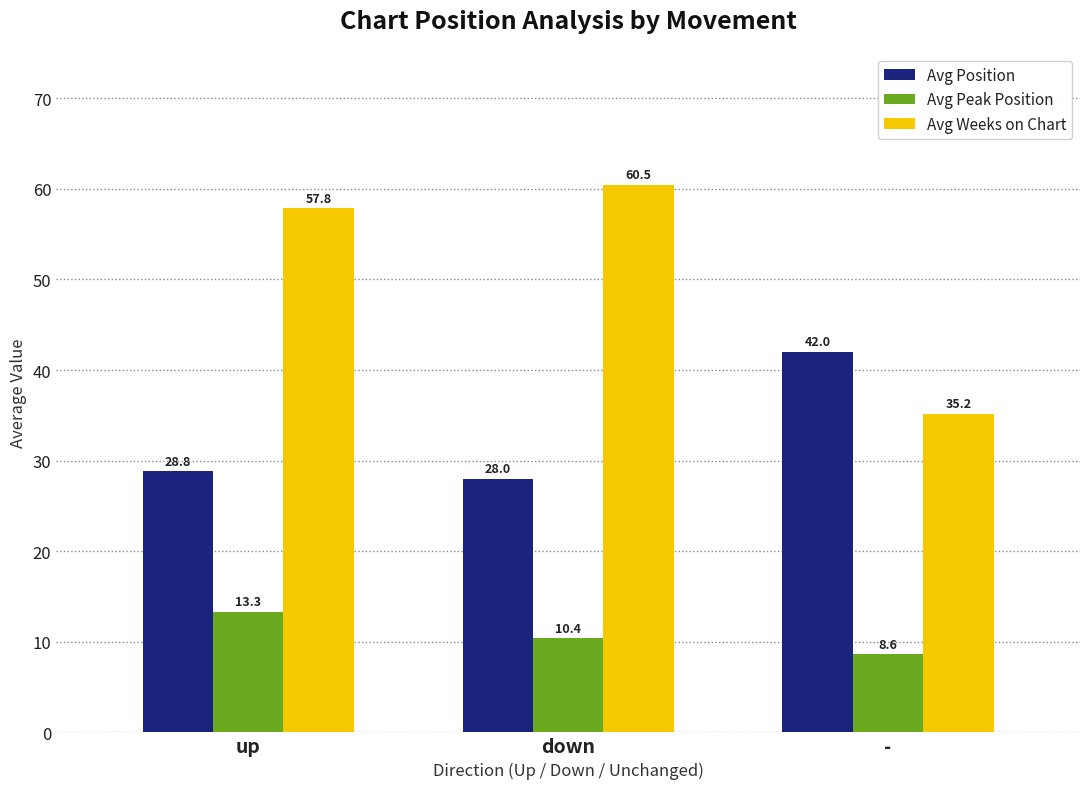

True or false: Avg Peak Position has a value of 8.6 at -.

True